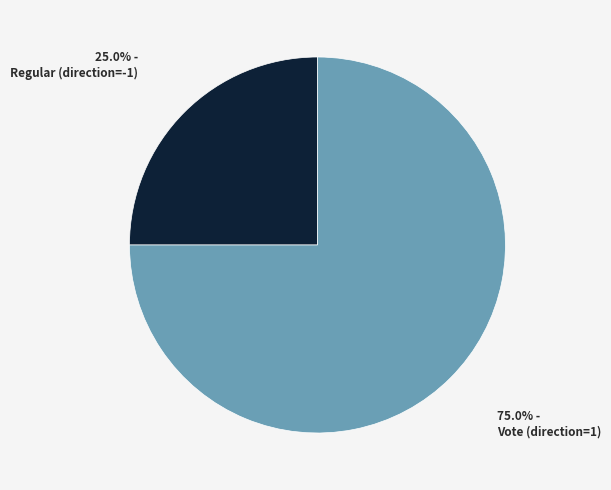

Does any single category account for the majority?

Yes